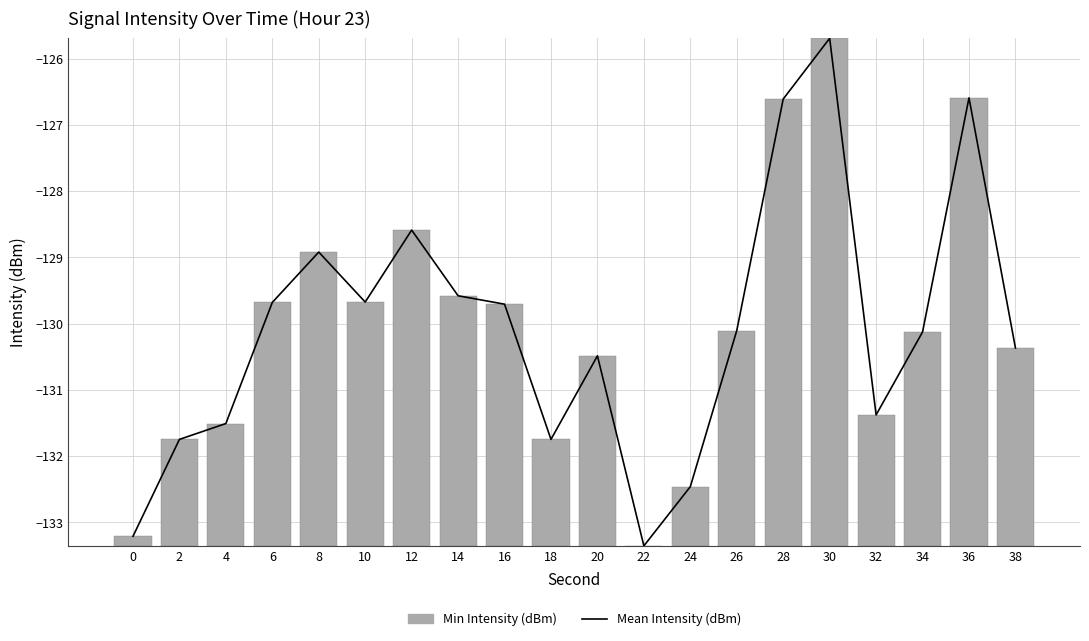

Between 16 and 20, which is larger?

16